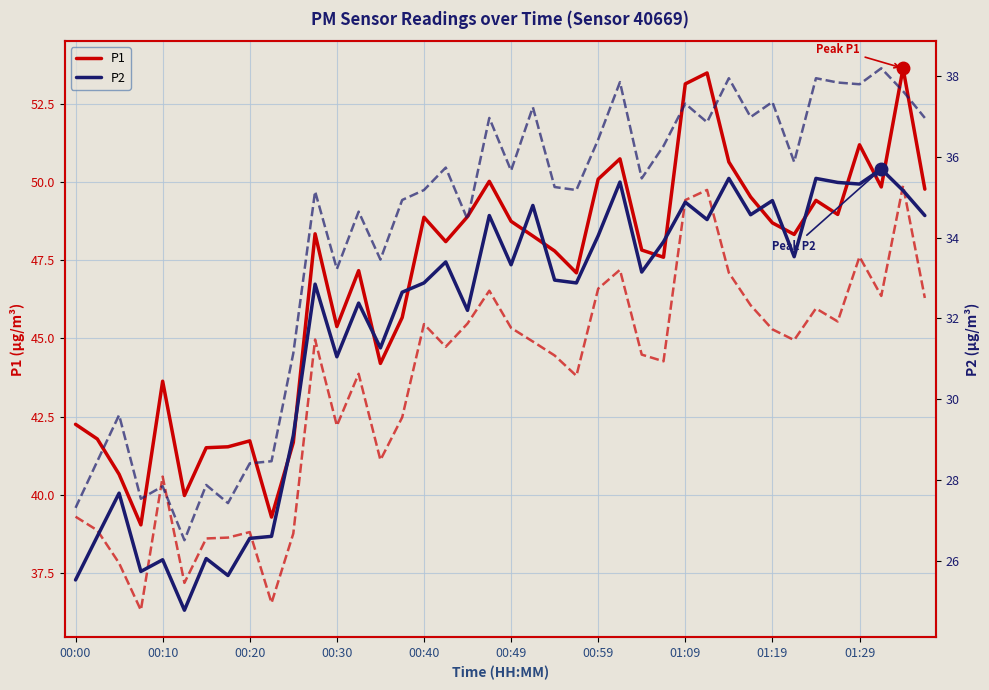

How many lines are shown in the chart?

2